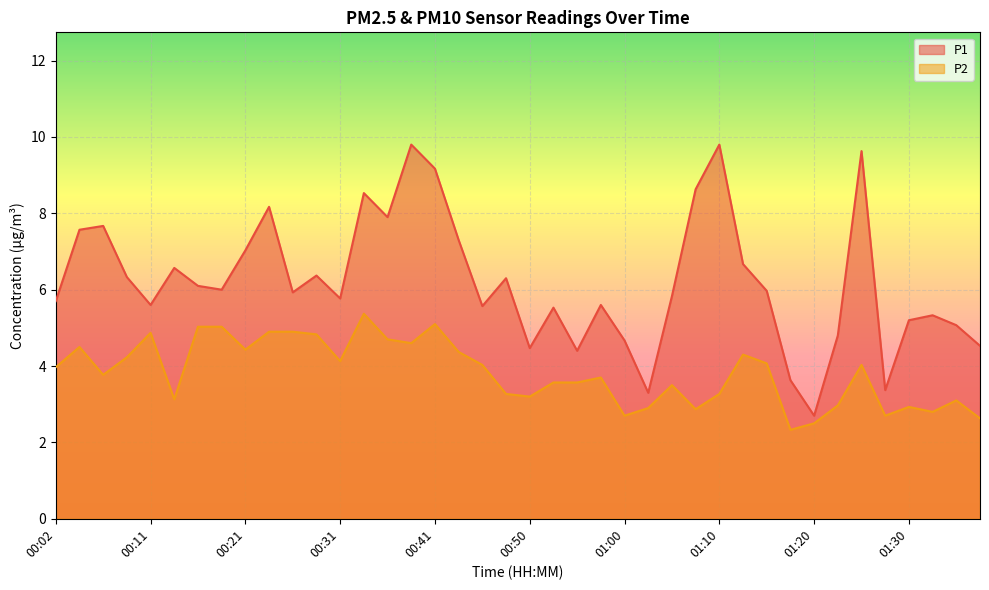

Which series has the widest spread of values?

P1